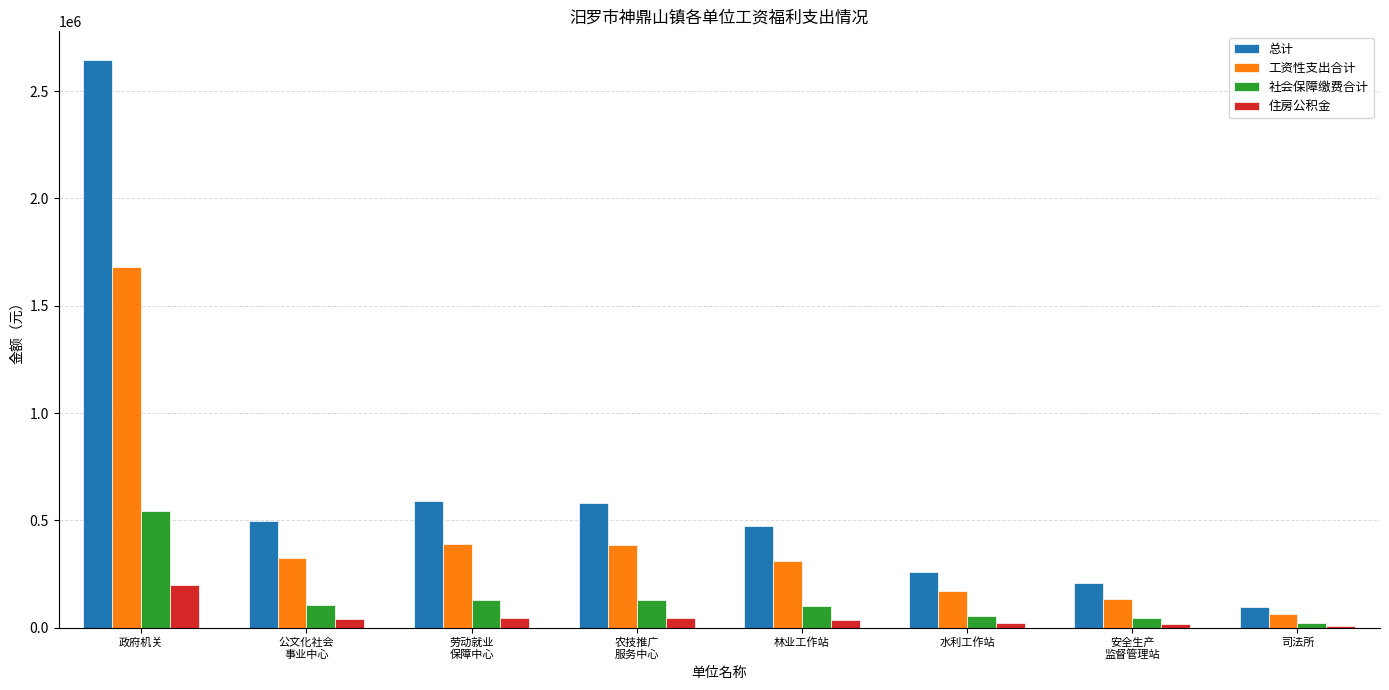

What is the approximate value of 住房公积金 at 水利工作站?

20587.7